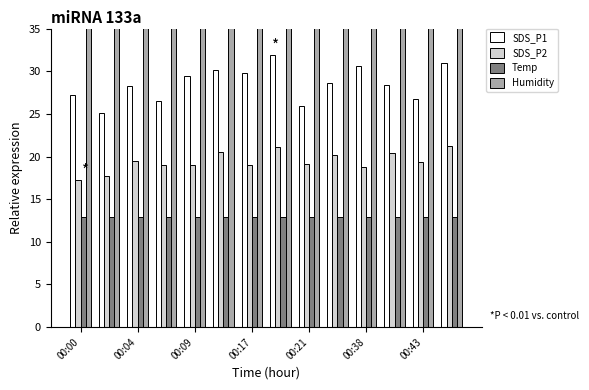

Count the number of categories in the chart.

14